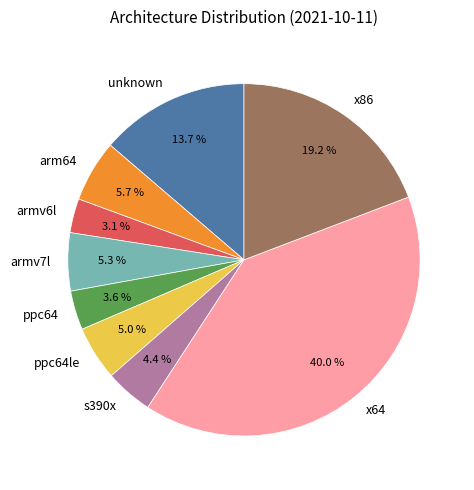

Is it true that x86 is 5% of the pie?

False